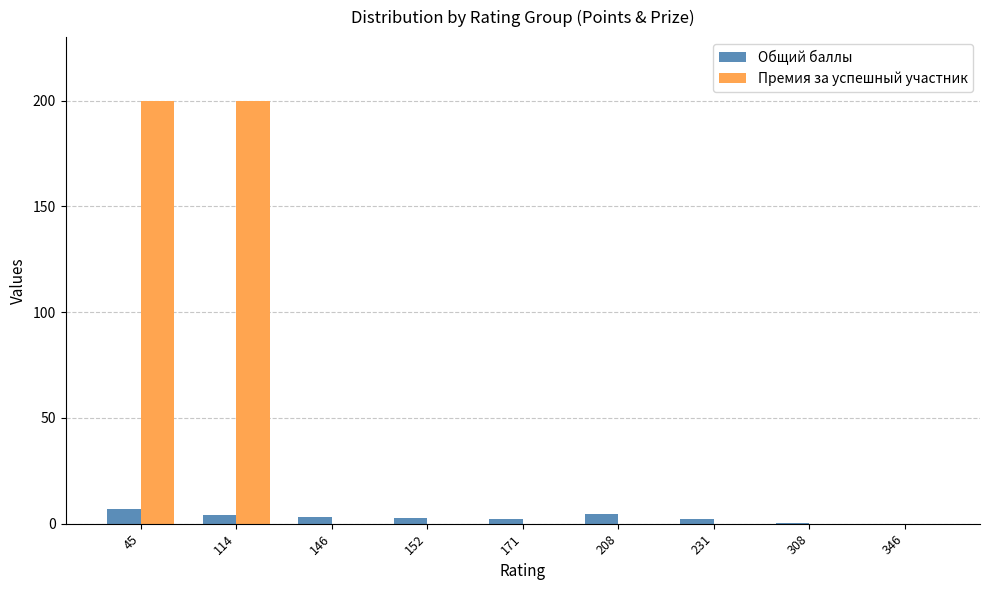

Count the number of categories in the chart.

9